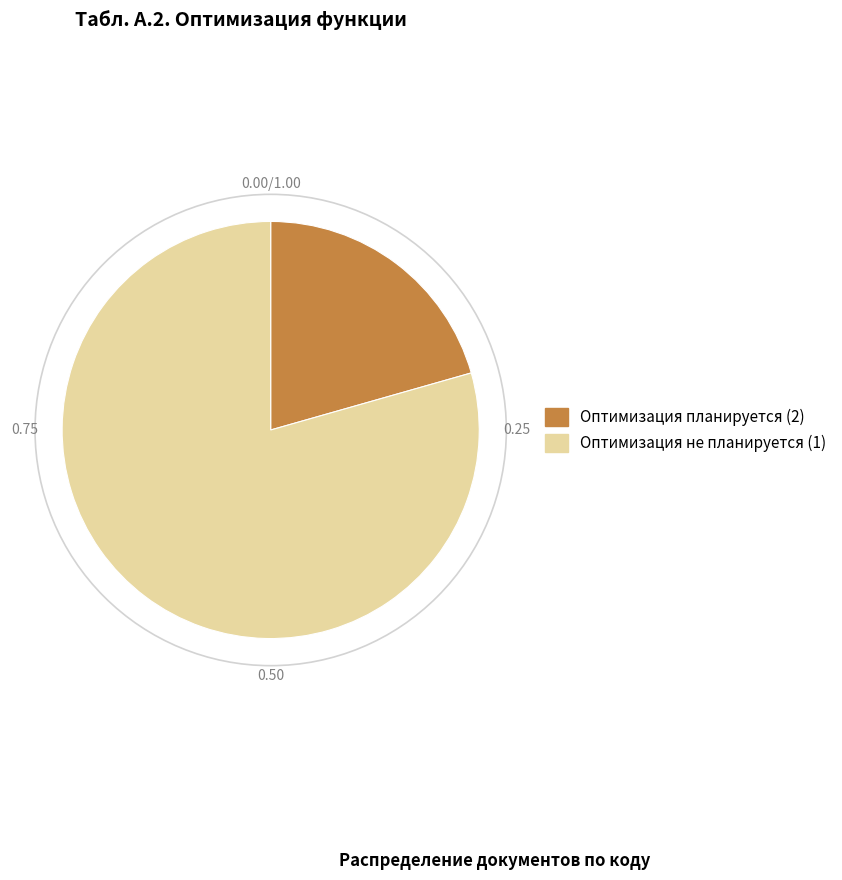

Count the number of slices in the pie.

2